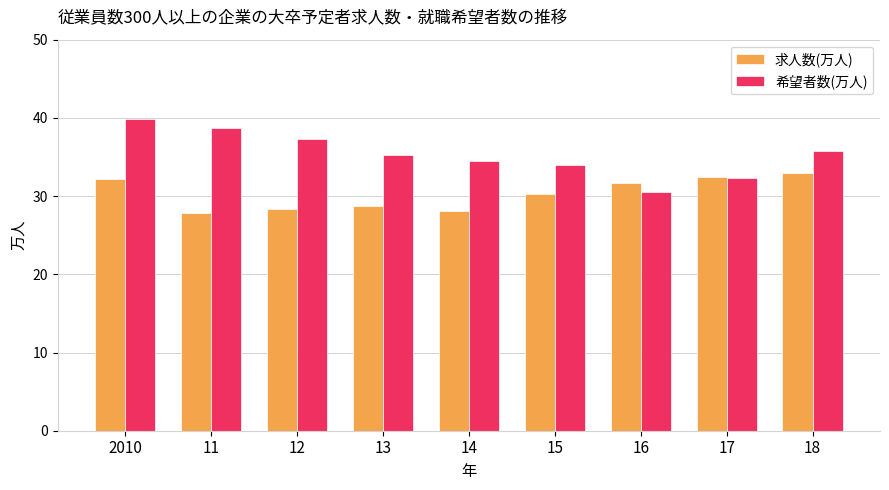

What is the difference between the 希望者数(万人) values at 16 and 2010?

9.5